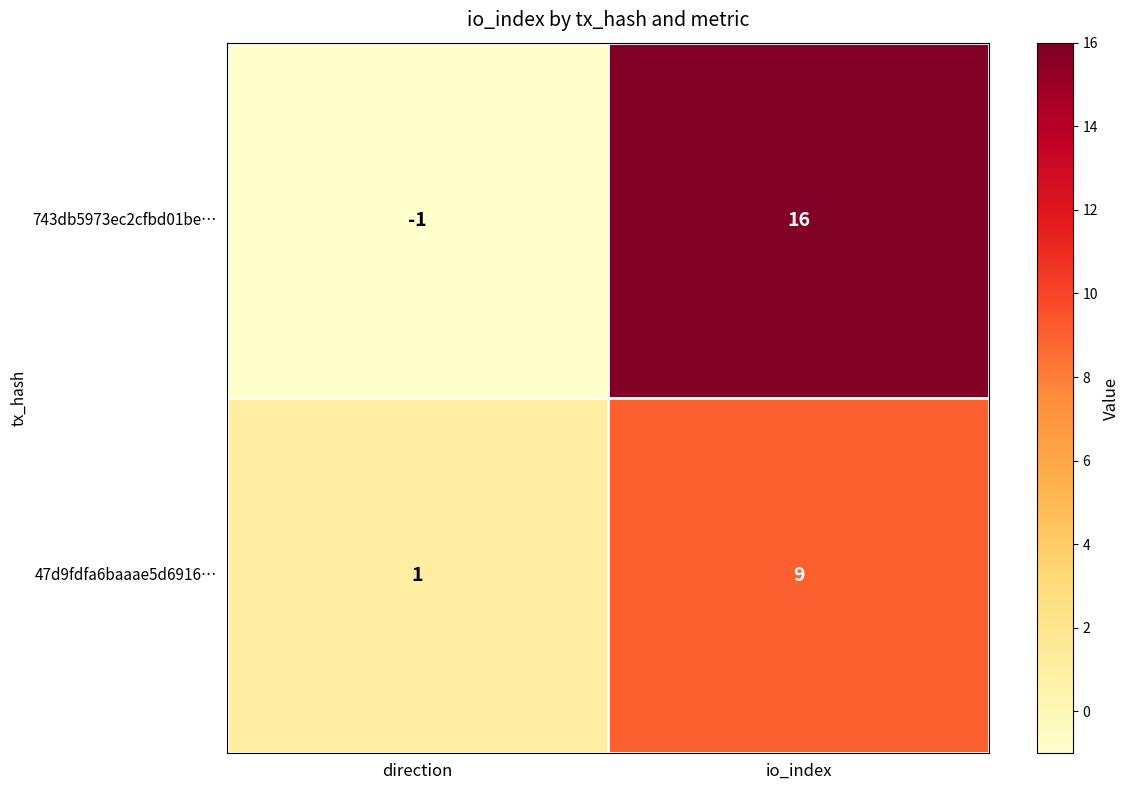

List the series in order of their peak value, lowest first.

47d9fdfa6baaae5d6916…, 743db5973ec2cfbd01be…